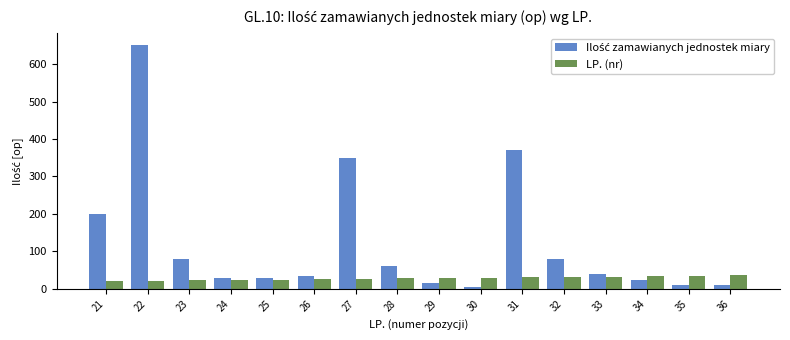

What is the sum of all LP. (nr) values?

456